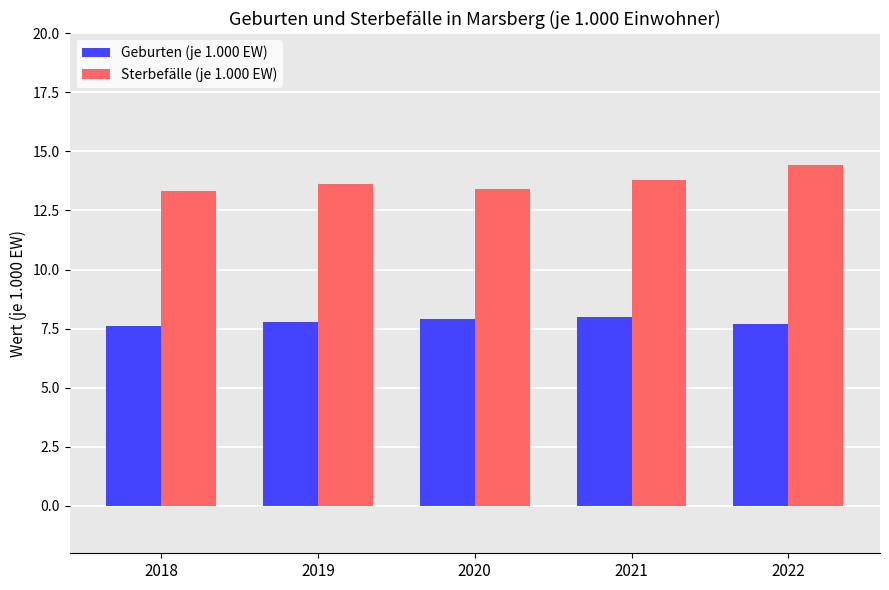

How many bars are there in total?

10